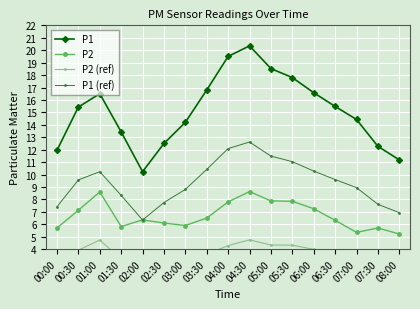

Which series has the widest spread of values?

P1